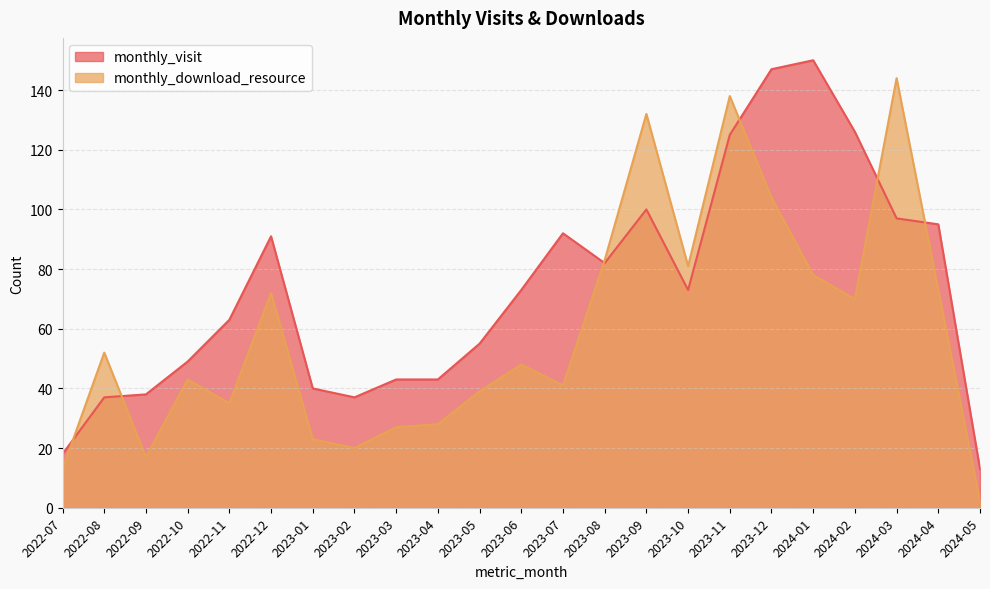

What position from the right is 2023-05?

13